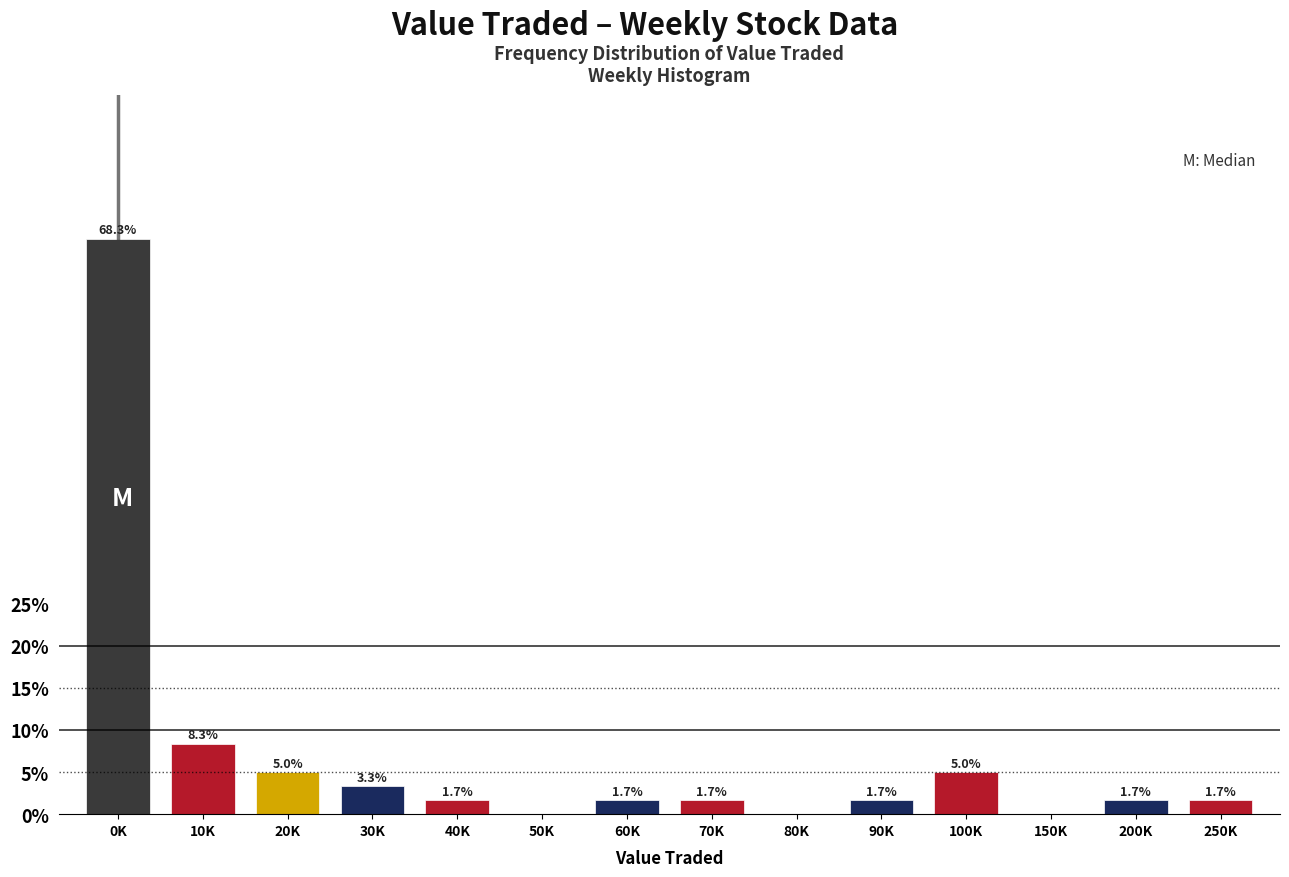

Reading right to left, extract all data points from this chart.

250K=1.7	200K=1.7	150K=0.0	100K=5.0	90K=1.7	80K=0.0	70K=1.7	60K=1.7	50K=0.0	40K=1.7	30K=3.3	20K=5.0	10K=8.3	0K=68.3